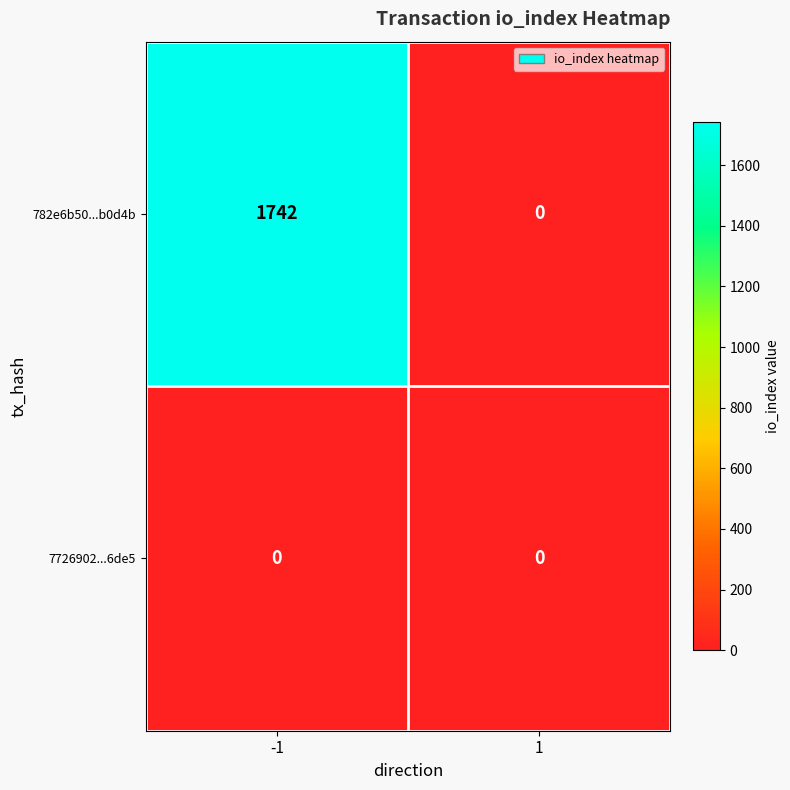

Reading left to right, extract all data points from this chart.

782e6b50...b0d4b: -1=1742	1=0
7726902...6de5: -1=0	1=0